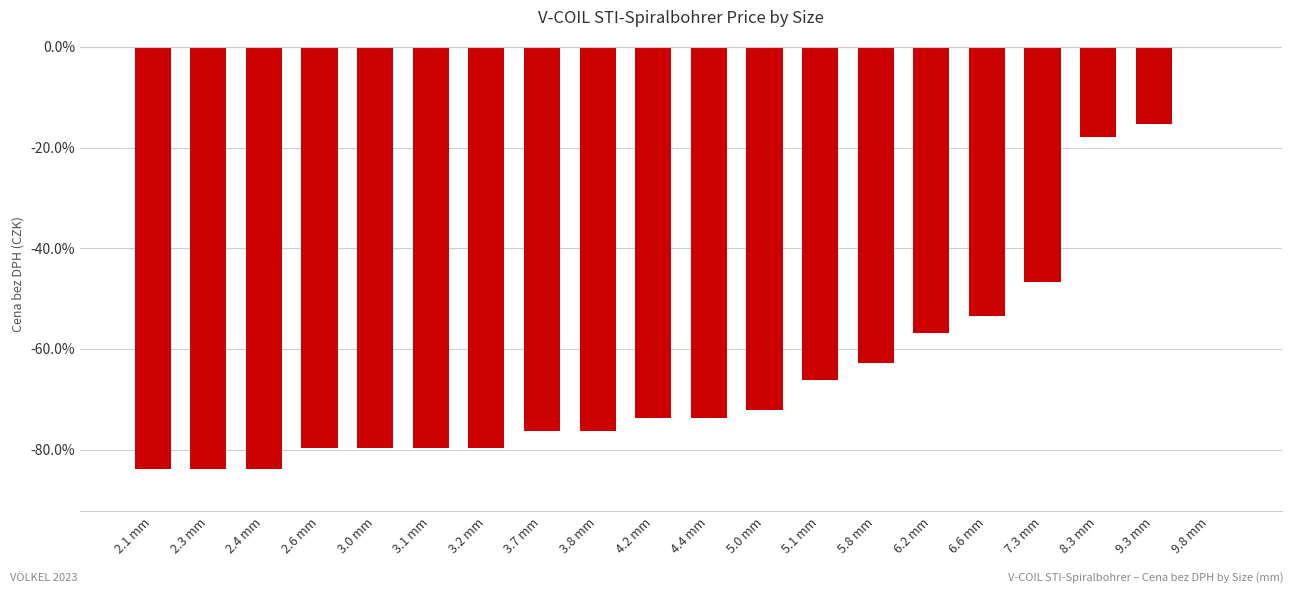

The chart shows a value of -82.9 at 6.2 mm. True or false?

False